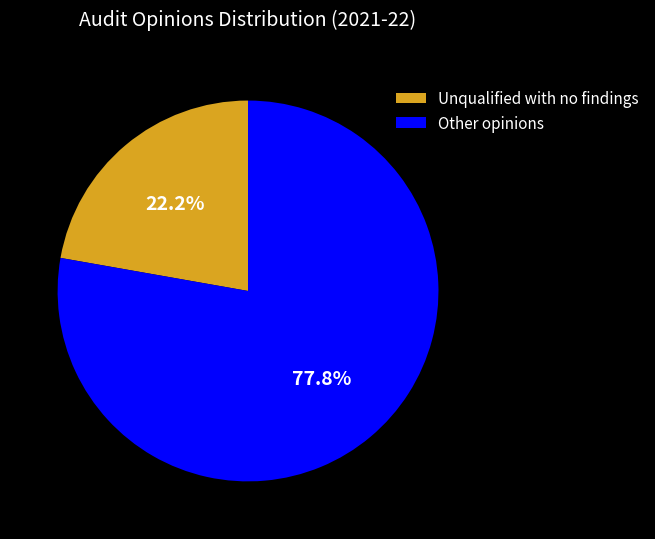

What percentage do Unqualified with no findings and Other opinions together represent?

100.0%